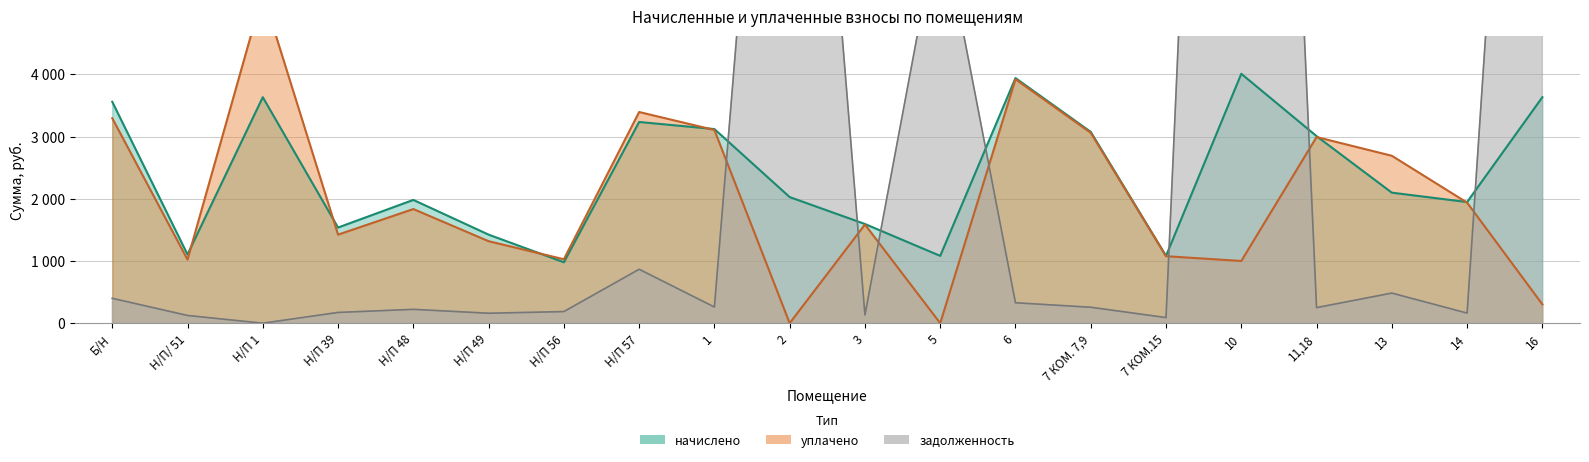

At which category is the sum across all series the highest?

10